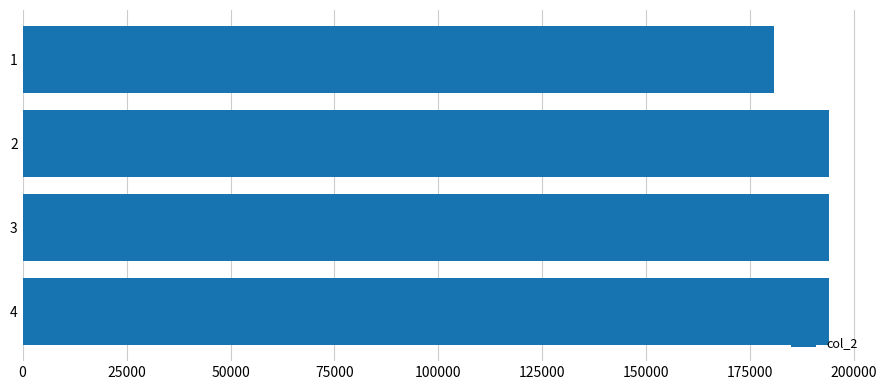

What is the difference between the second highest and minimum values?

13003